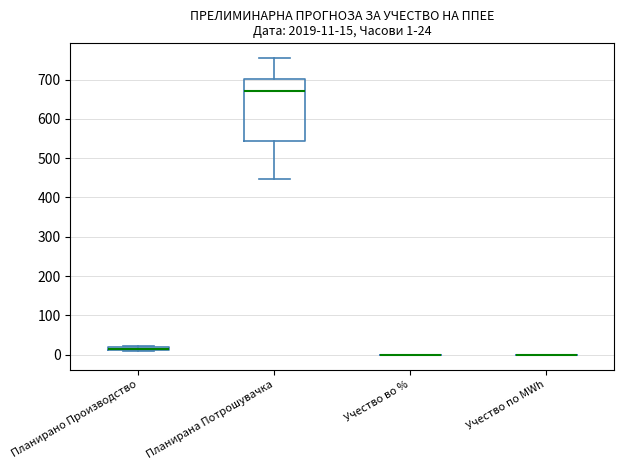

Comparing the boxes themselves (not the whiskers), which one is the tallest?

Планирана Потрошувачка